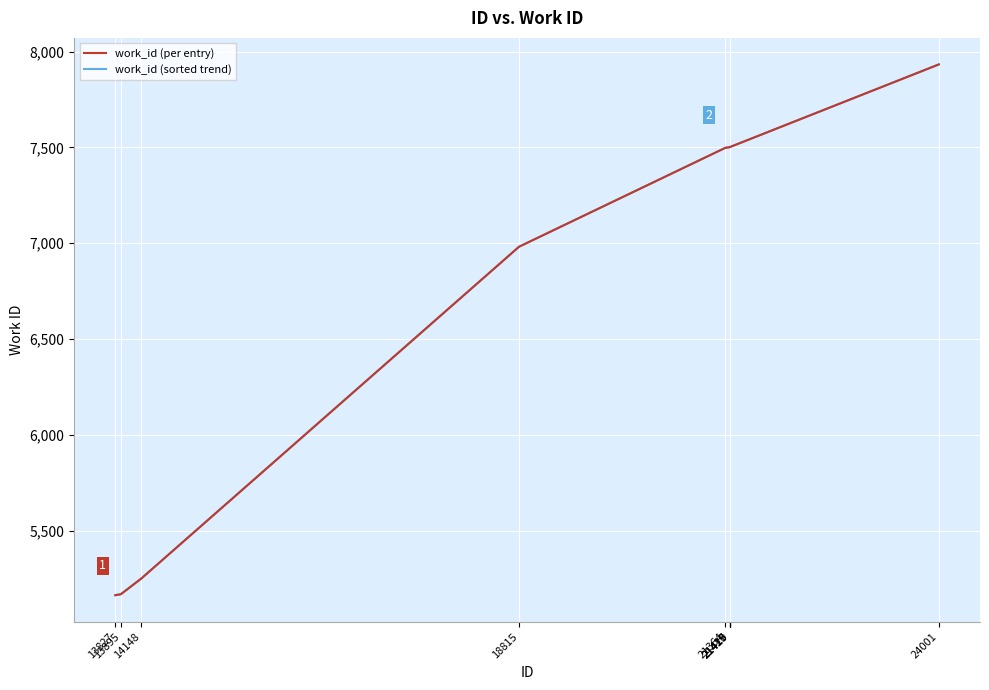

What is the average value of the work_id (per entry) series?

6800